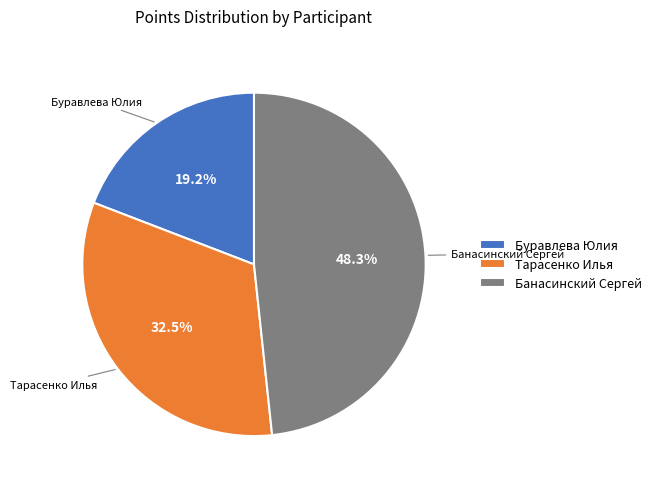

Rank the categories by value from lowest to highest.

Буравлева Юлия, Тарасенко Илья, Банасинский Сергей